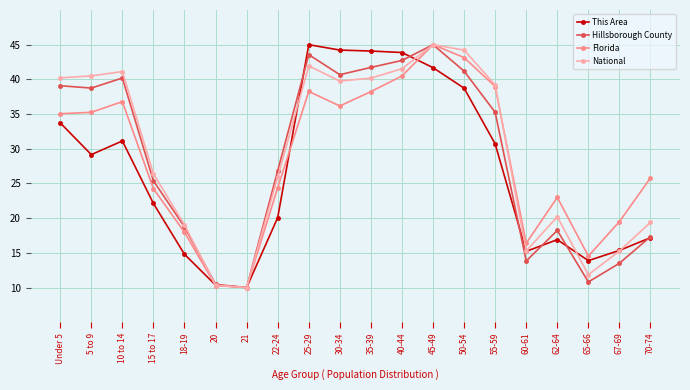

Which category has the lowest value in the Hillsborough County series?

21